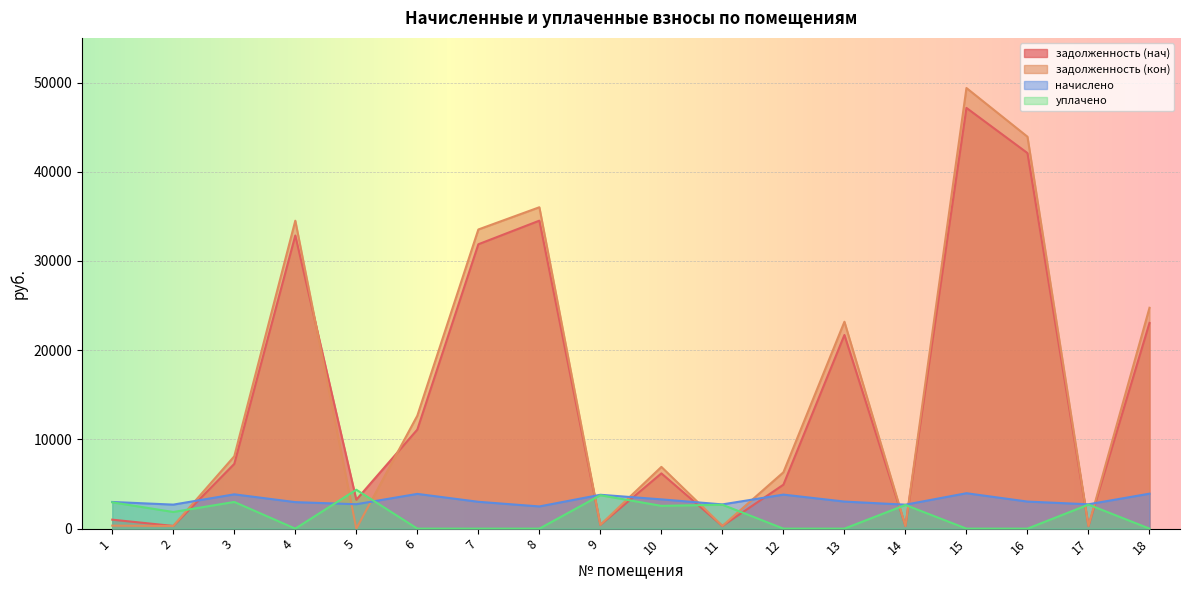

Which series has the largest total across all categories?

задолженность (кон)